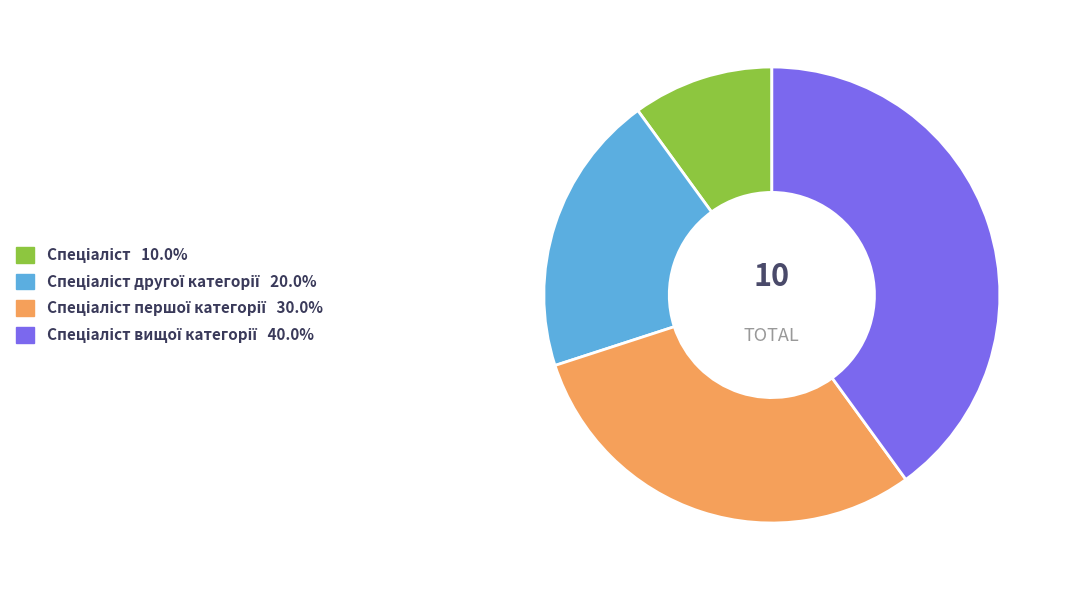

Is there any slice that represents more than half of the pie?

No